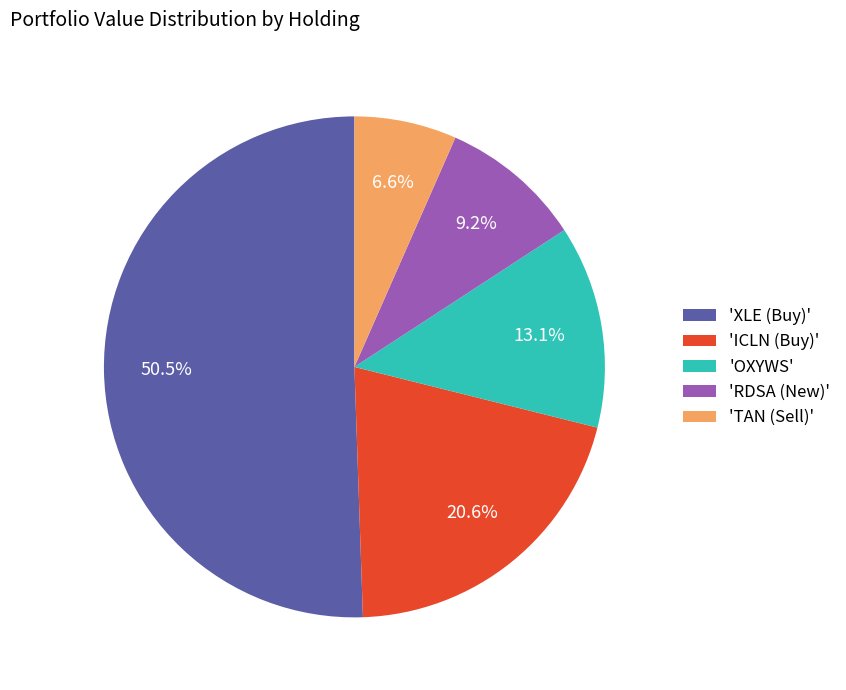

To the nearest percent, what is the difference between the largest and smallest slice percentages?

44%